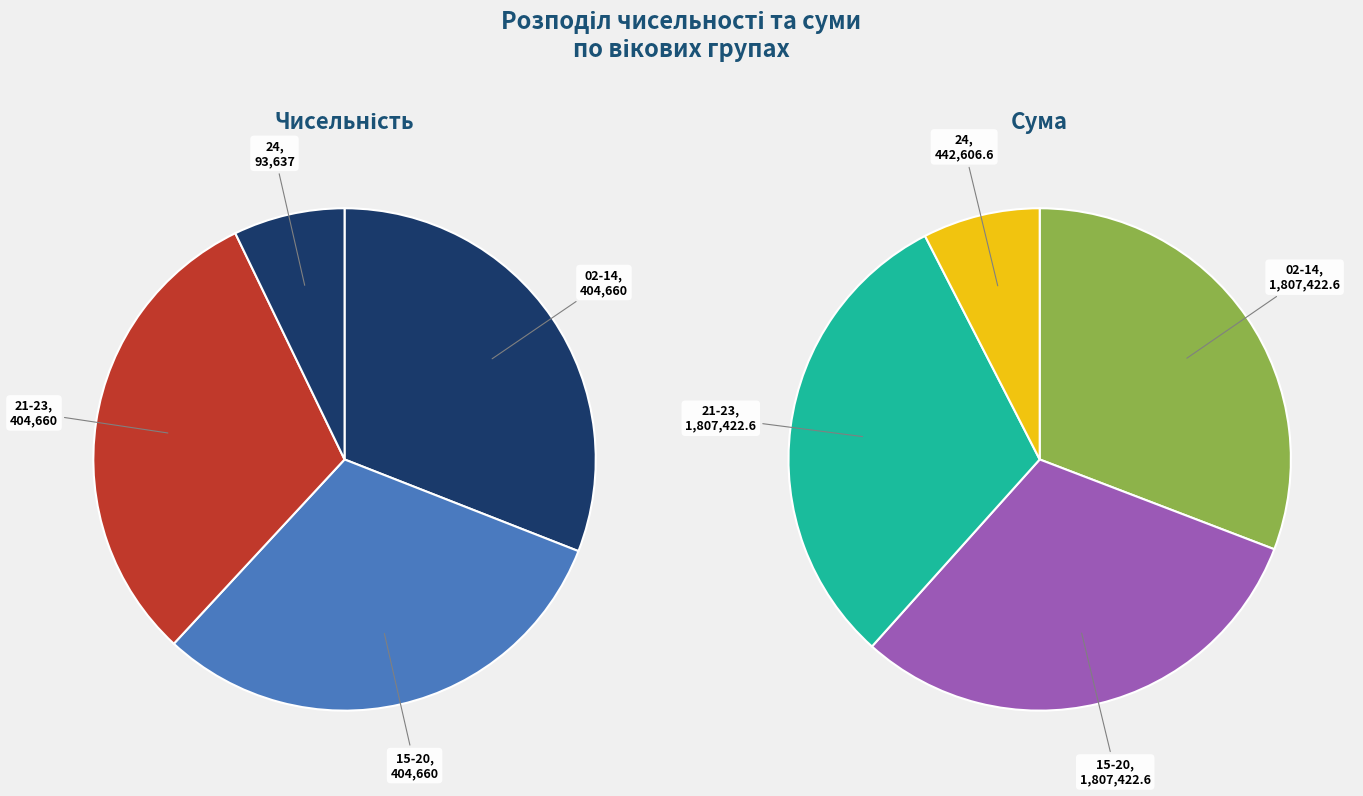

Between 24 and 21-23, which is larger?

21-23